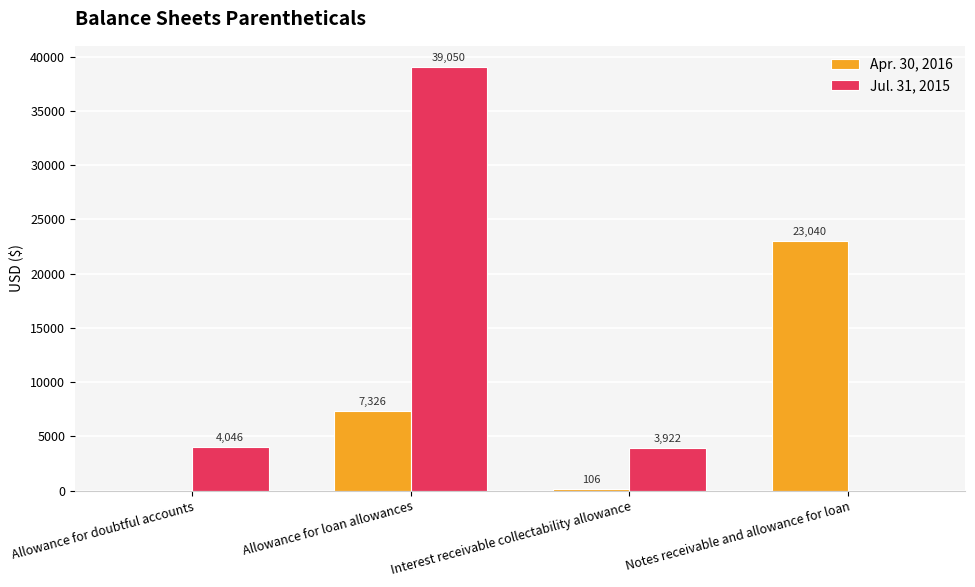

Which series has the largest total across all categories?

Jul. 31, 2015